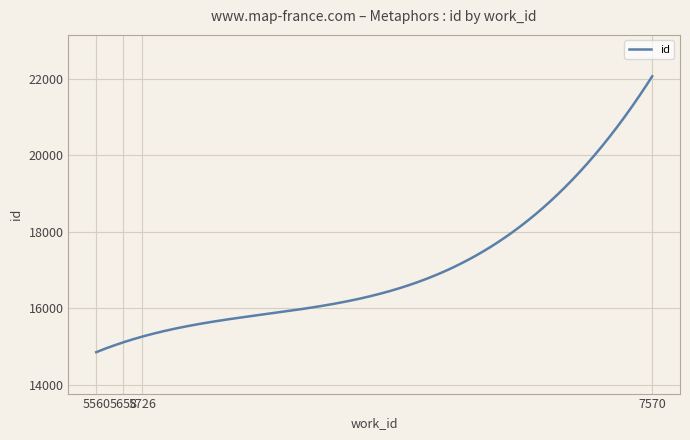

What is the difference between the maximum and minimum values?

7203.0